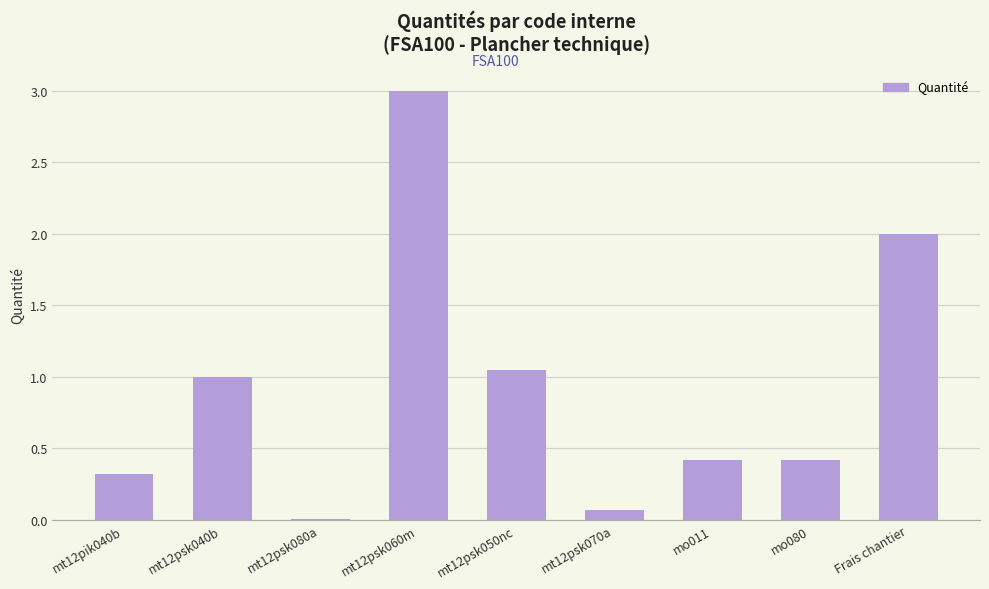

How many bars are there in total?

9